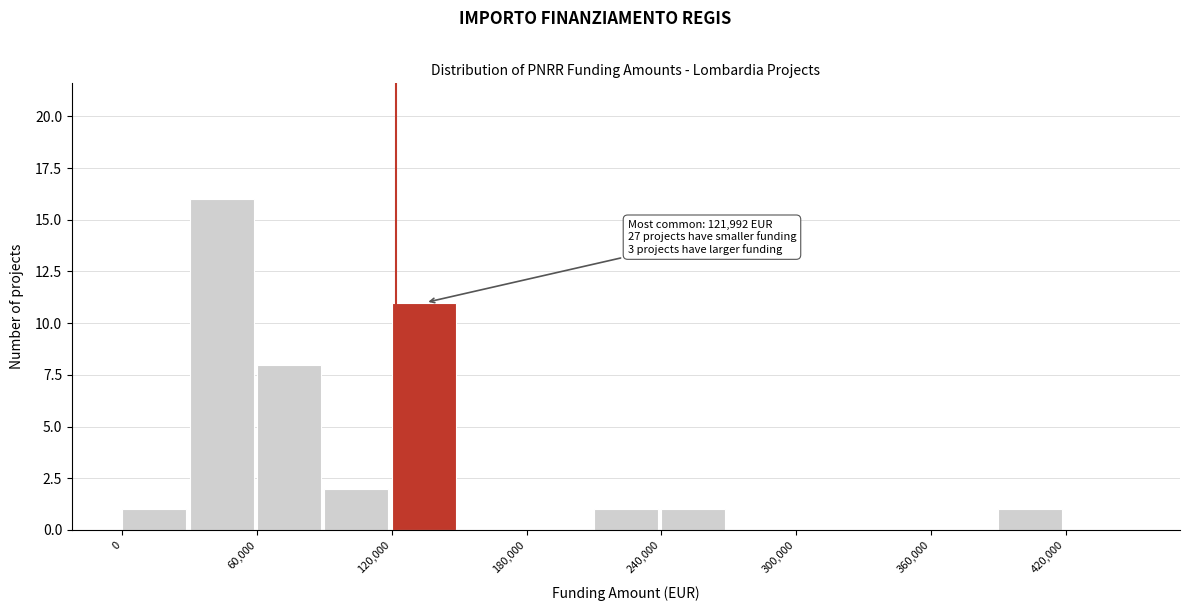

Read against the x-axis, roughly where is the centre of the tallest bar?

40000